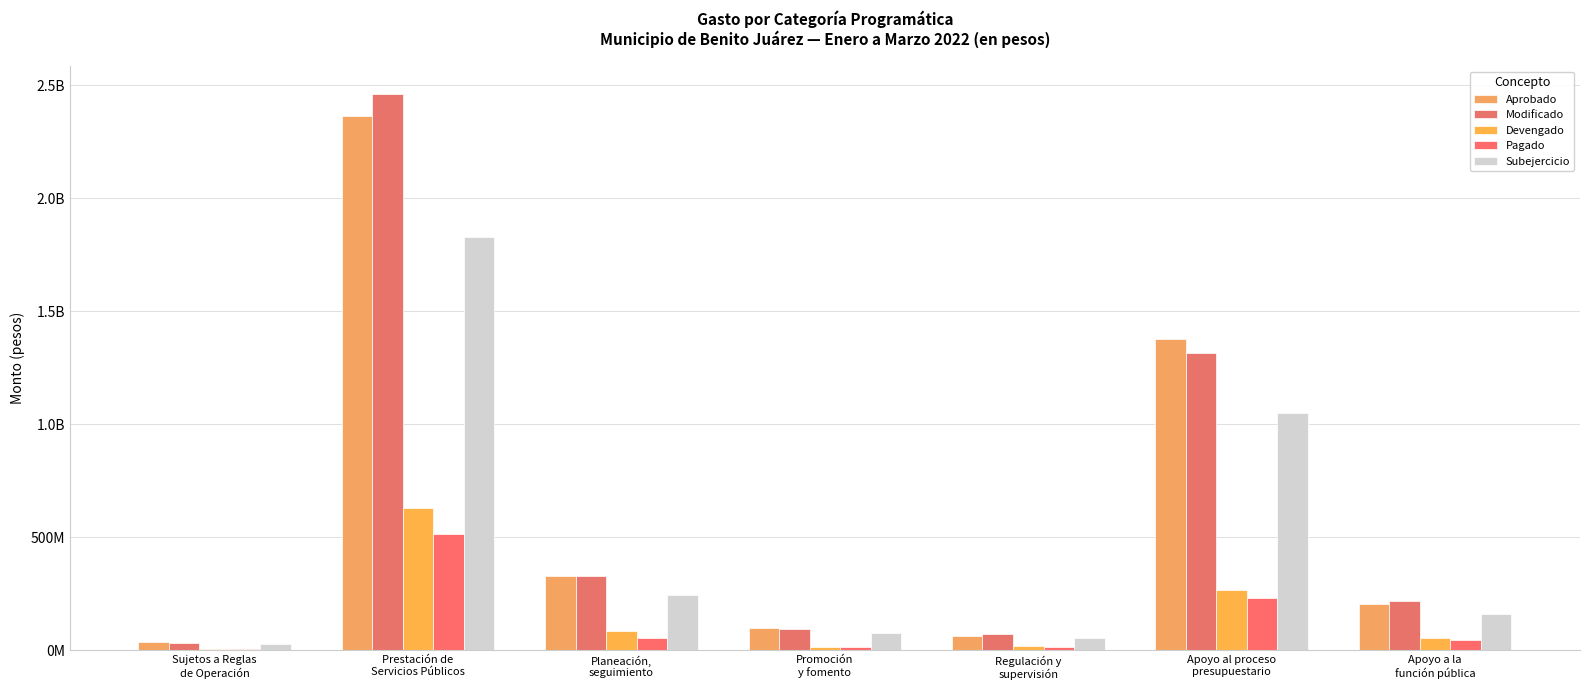

Between Promoción
y fomento and Apoyo al proceso
presupuestario, which is larger?

Apoyo al proceso
presupuestario